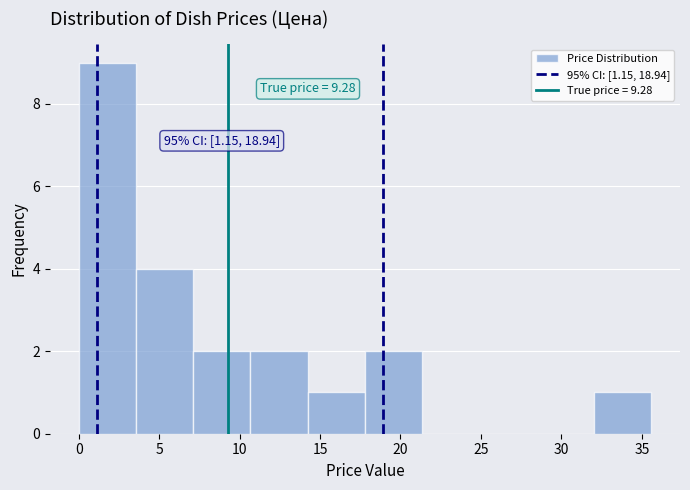

Which range on the x-axis has the tallest bar?

0.0 to 3.5